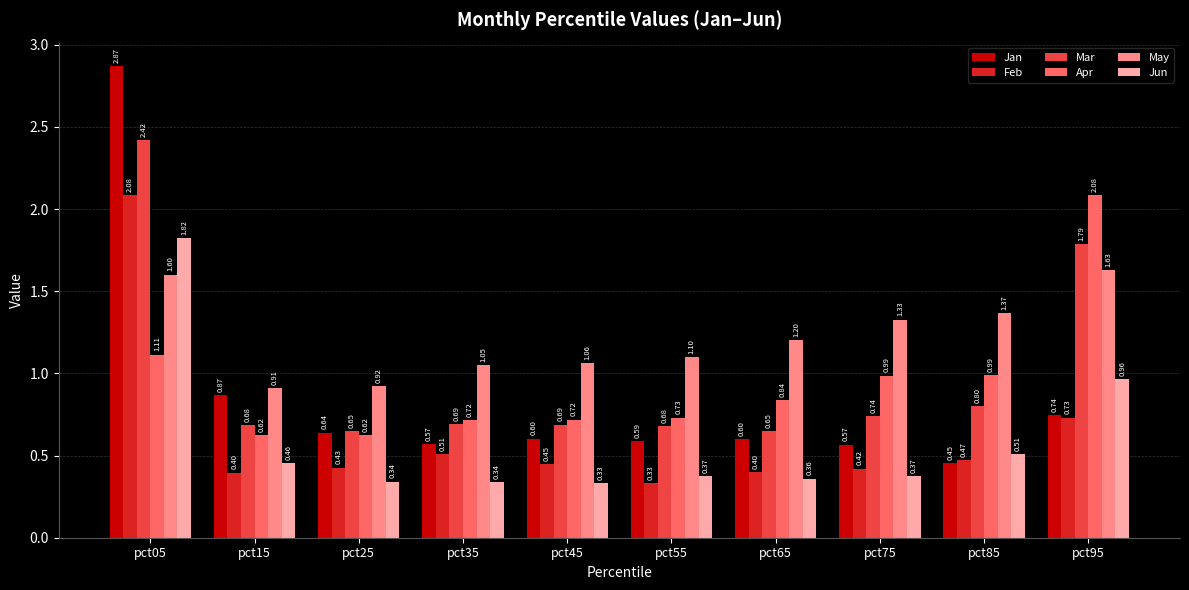

How many data points in May are less than 1?

2